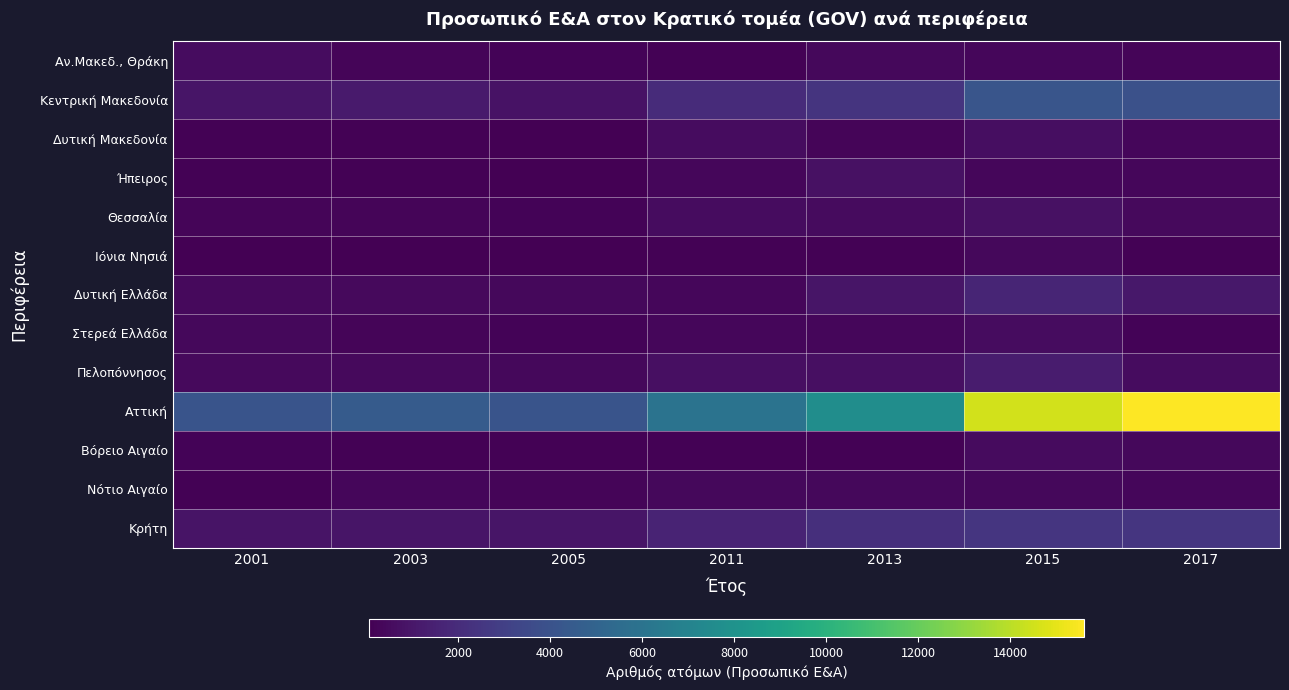

What is the spread (max minus min) of values at 2005?

4018